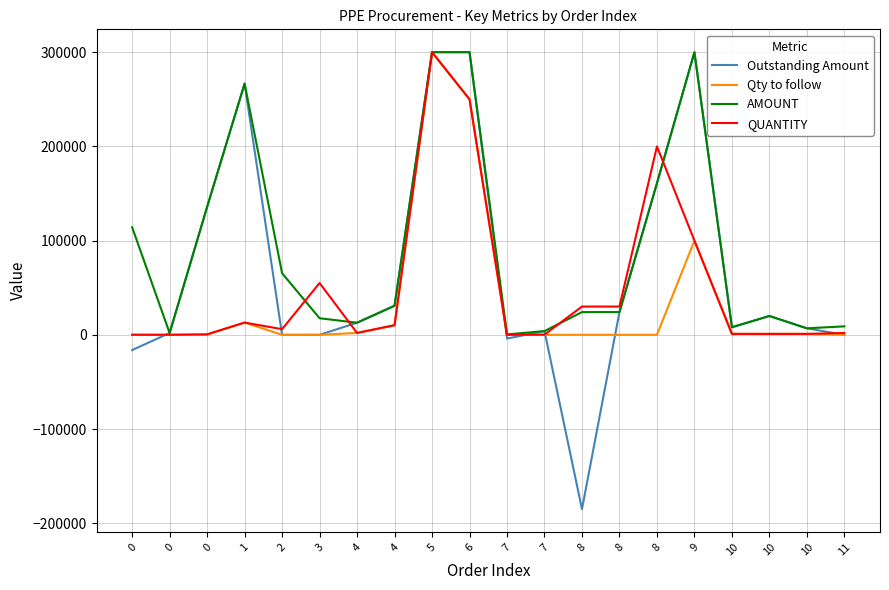

What are all the series names shown in the legend?

Outstanding Amount, Qty to follow, AMOUNT, QUANTITY